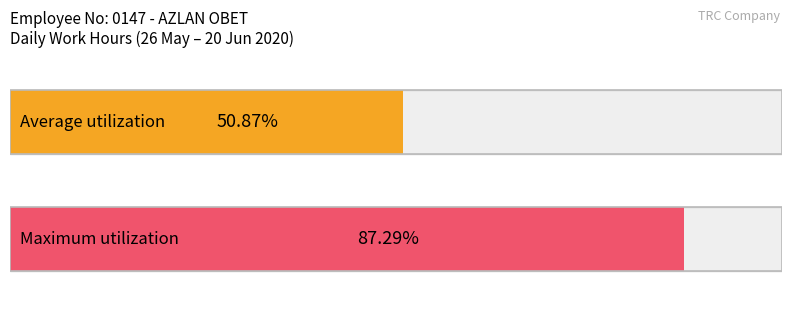

The value at 28 is -11.3. True or false?

False